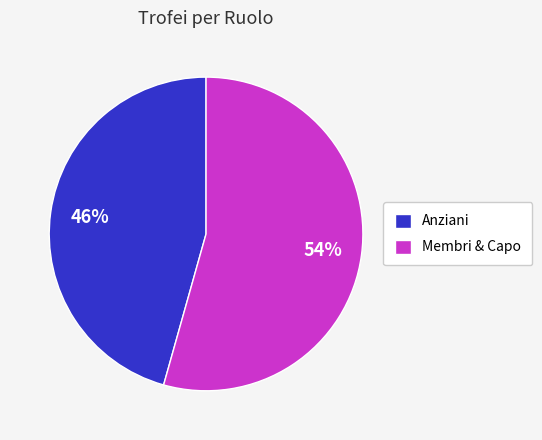

Is it true that Anziani is 46% of the pie?

True